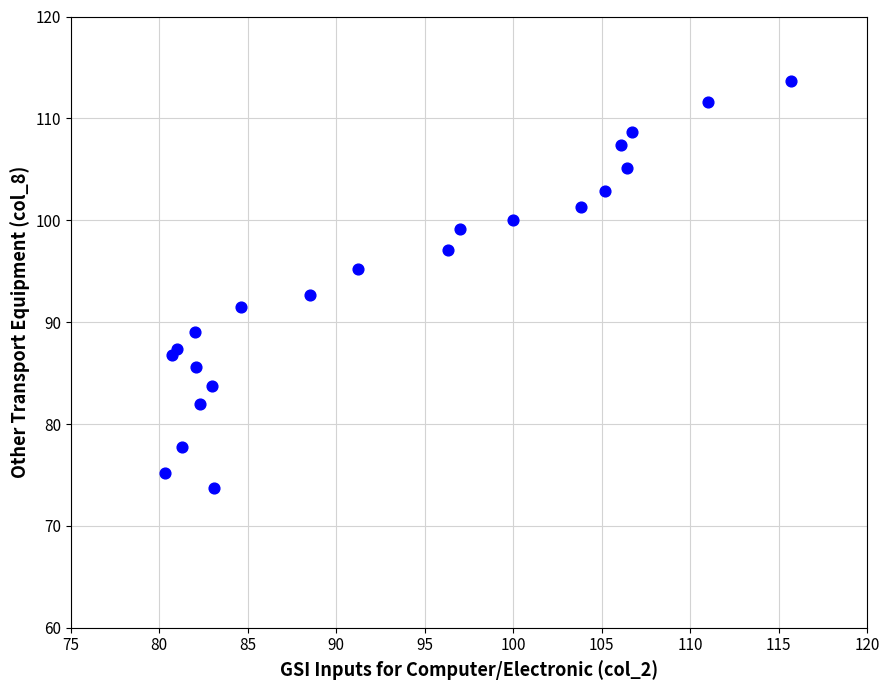

What is the range of Y values (max minus min)?

40.0